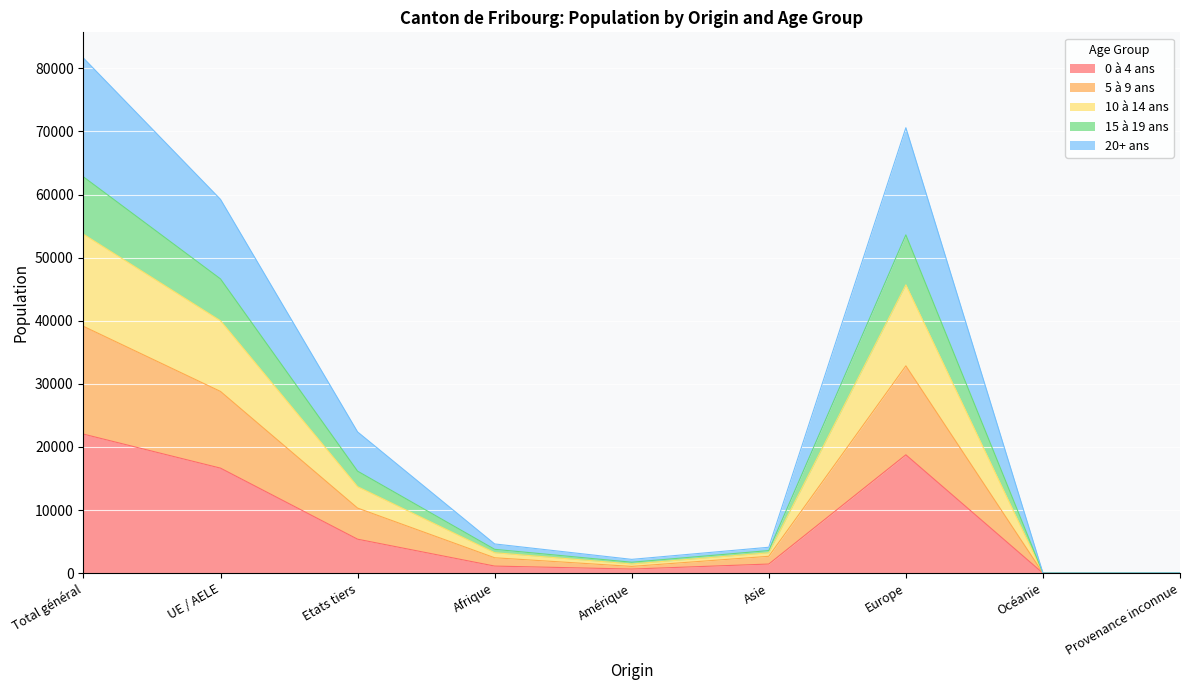

Which category has the highest value in the 0 à 4 ans series?

Total général